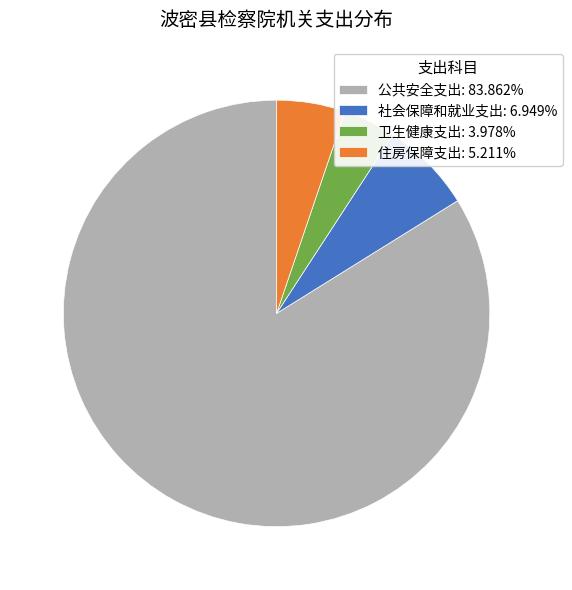

Approximately how many times larger is the value at 住房保障支出: 5.211% compared to 卫生健康支出: 3.978%?

1.3